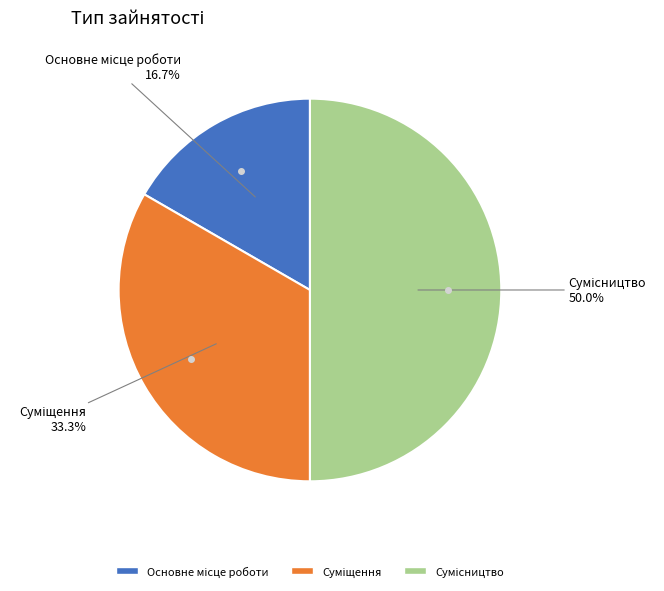

To the nearest percent, what percentage of the pie is Суміщення?

33%